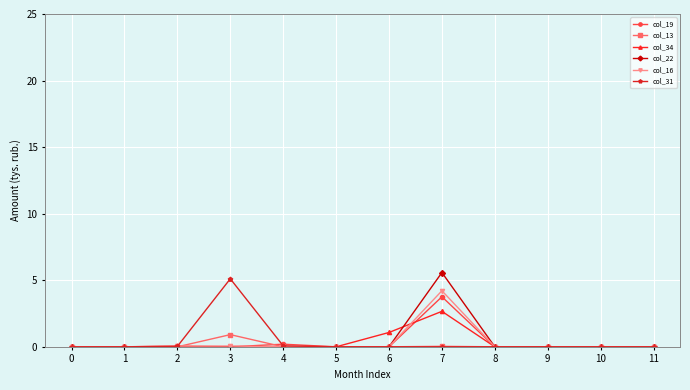

What is the maximum value shown in the chart?

5.6